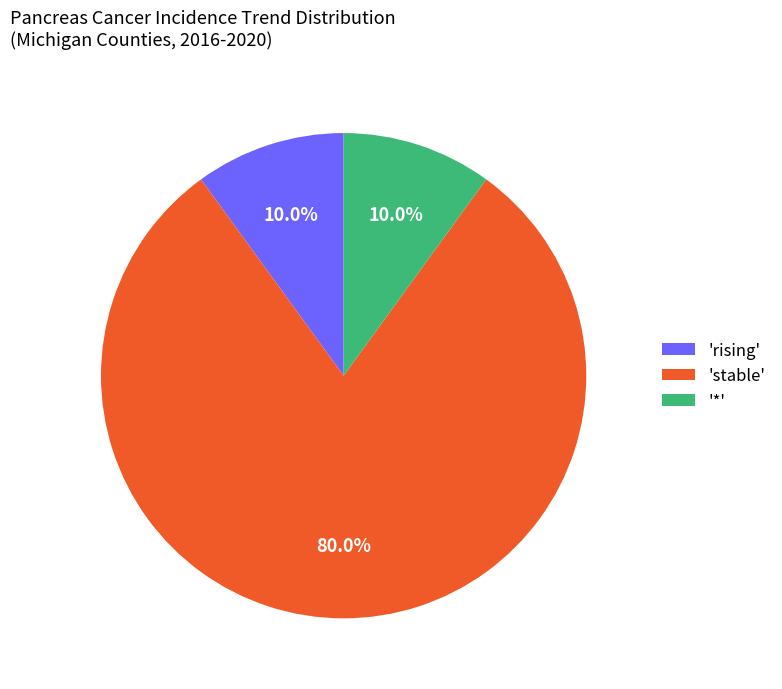

What is the total percentage of 'stable' and '*'?

90.0%